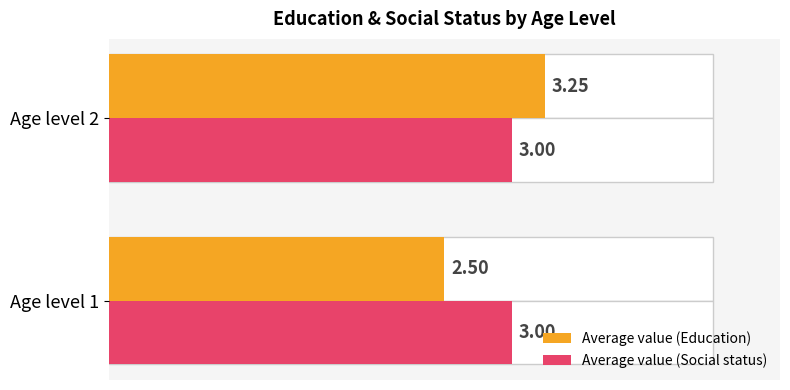

Which series has the largest range (max minus min)?

Average value (Education)